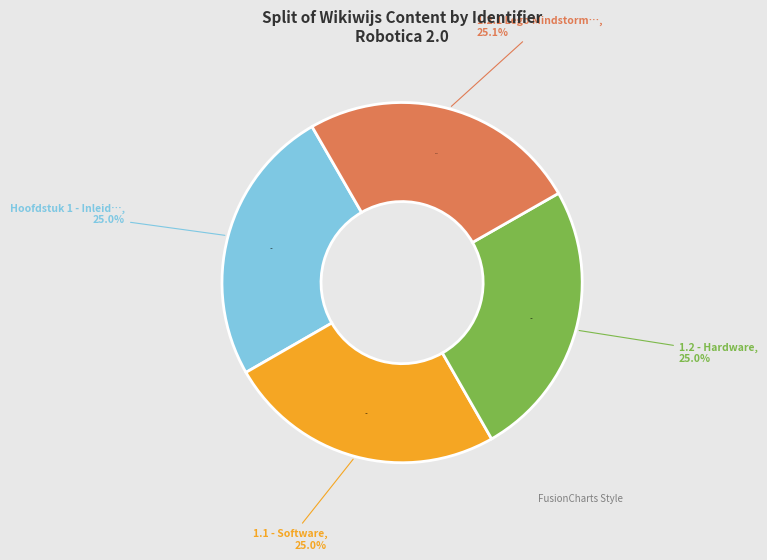

Which slice is the largest?

1.2.1 Lego Mindstorms: het materiaal